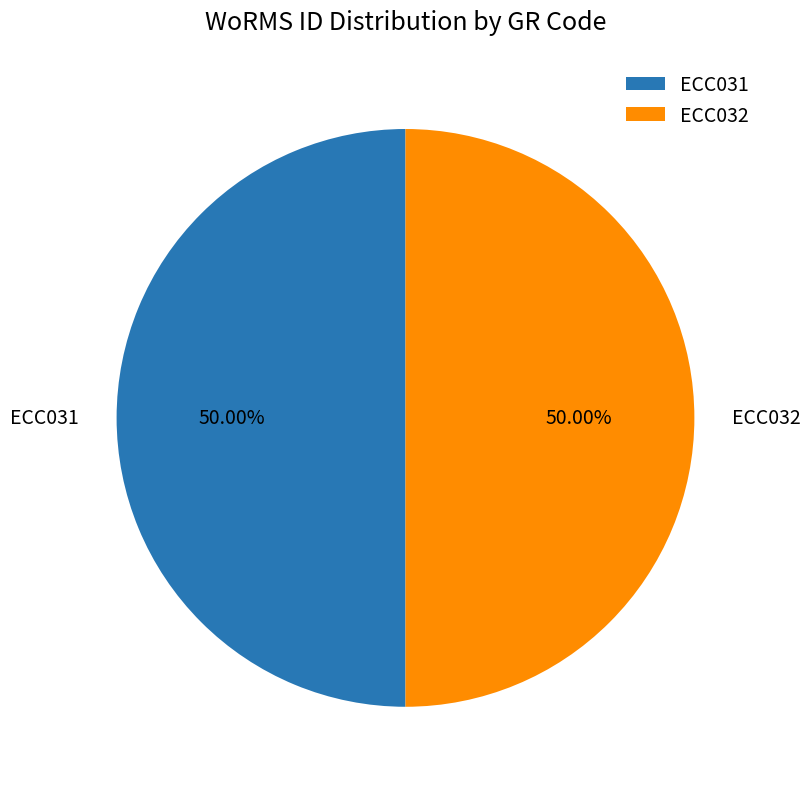

The ECC032 slice represents 40% of the pie. True or false?

False